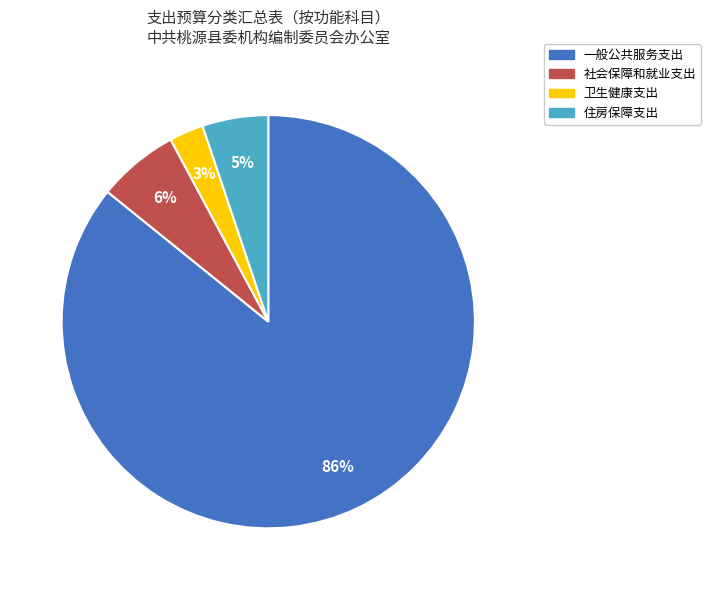

What percentage is the 卫生健康支出 slice, to the nearest percent?

3%